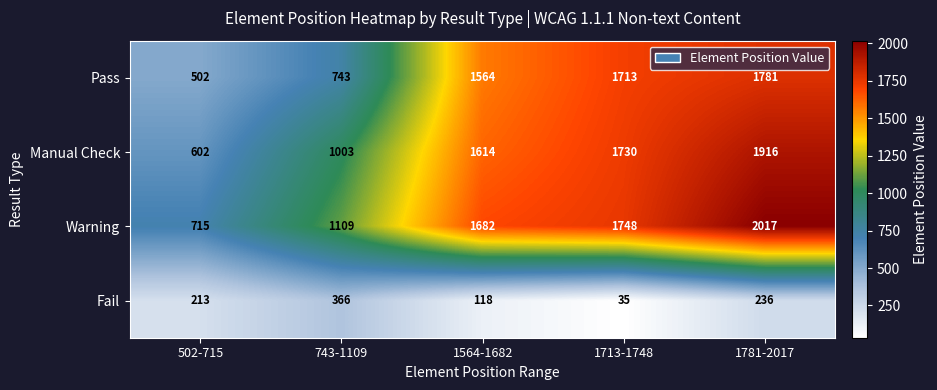

How many data points in Pass are less than 1564?

2